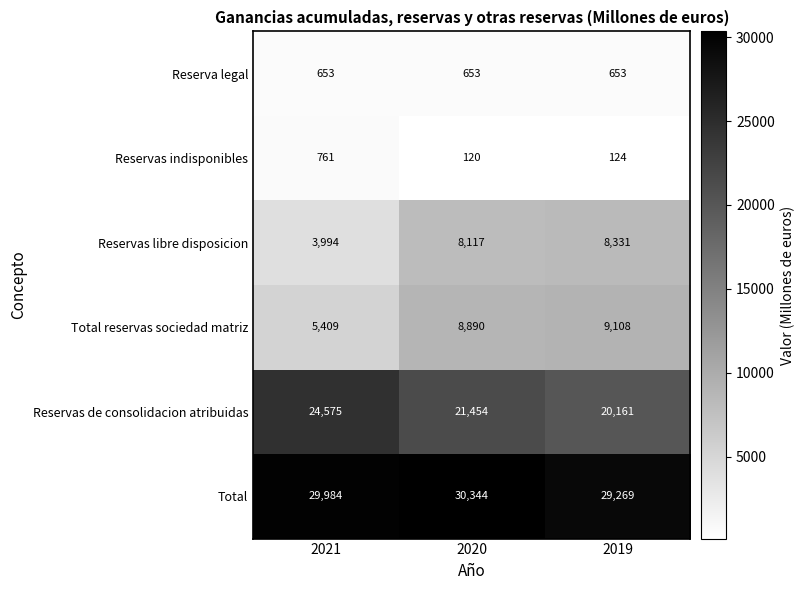

Which series has the largest range (max minus min)?

Reservas de consolidacion atribuidas